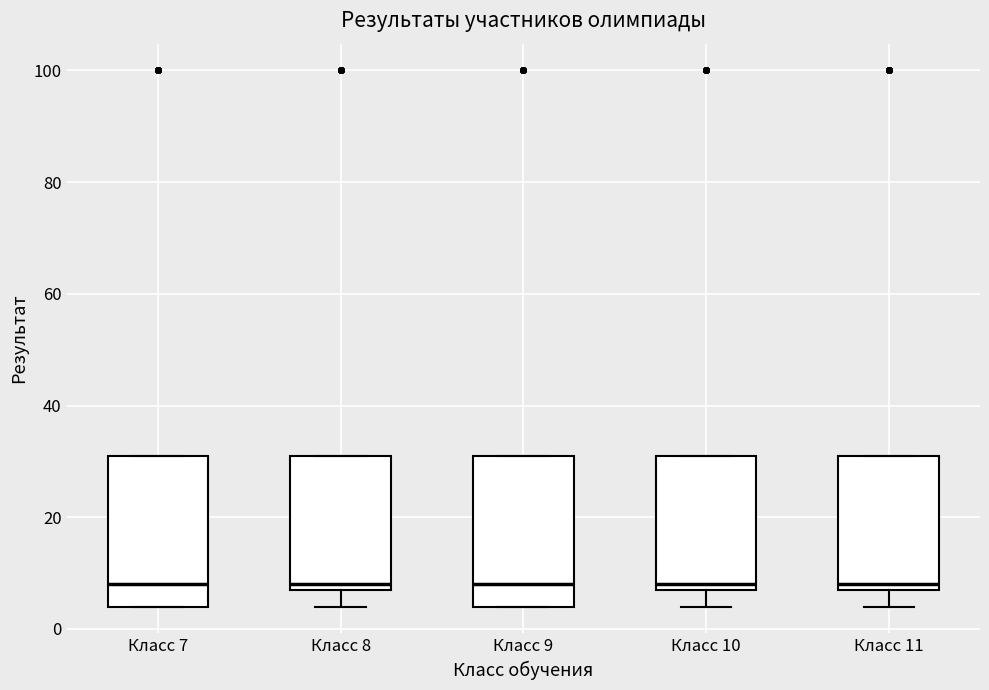

Reading left to right, transcribe this box plot: for each box, give where its median line is, the range the box spans, and where its two whiskers end, as read against the y-axis. The values are not printed on the chart, so give them approximately, as read against the axis.

Класс 7: median 8, box 4 to 32, whiskers 4 to 32
Класс 8: median 8 (just above the box's lower edge), box 8 to 32, whiskers 4 to 32
Класс 9: median 8, box 4 to 32, whiskers 4 to 32
Класс 10: median 8 (just above the box's lower edge), box 8 to 32, whiskers 4 to 32
Класс 11: median 8 (just above the box's lower edge), box 8 to 32, whiskers 4 to 32